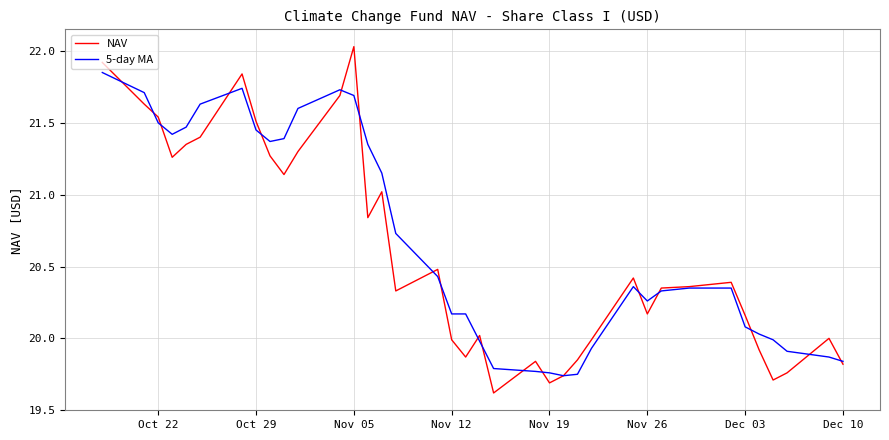

Rank the series by their maximum value, from lowest to highest.

5-day MA, NAV